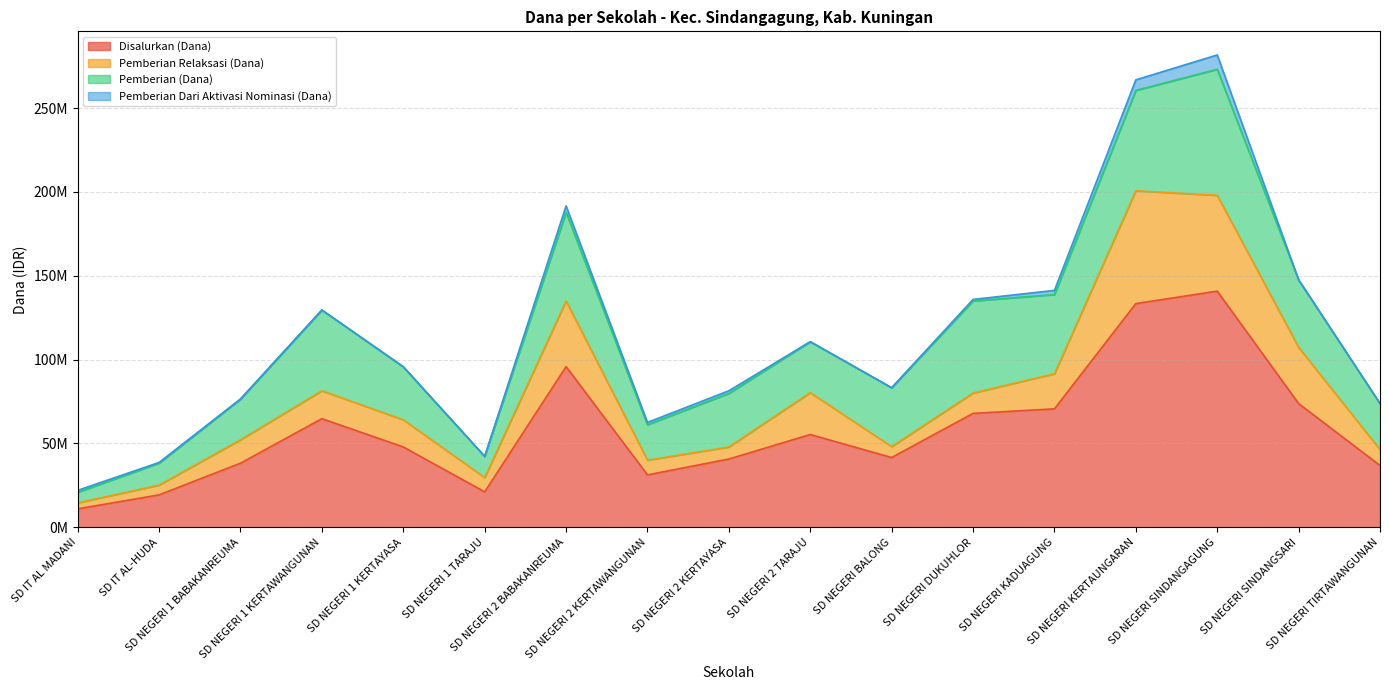

At which category is the sum across all series the highest?

SD NEGERI SINDANGAGUNG